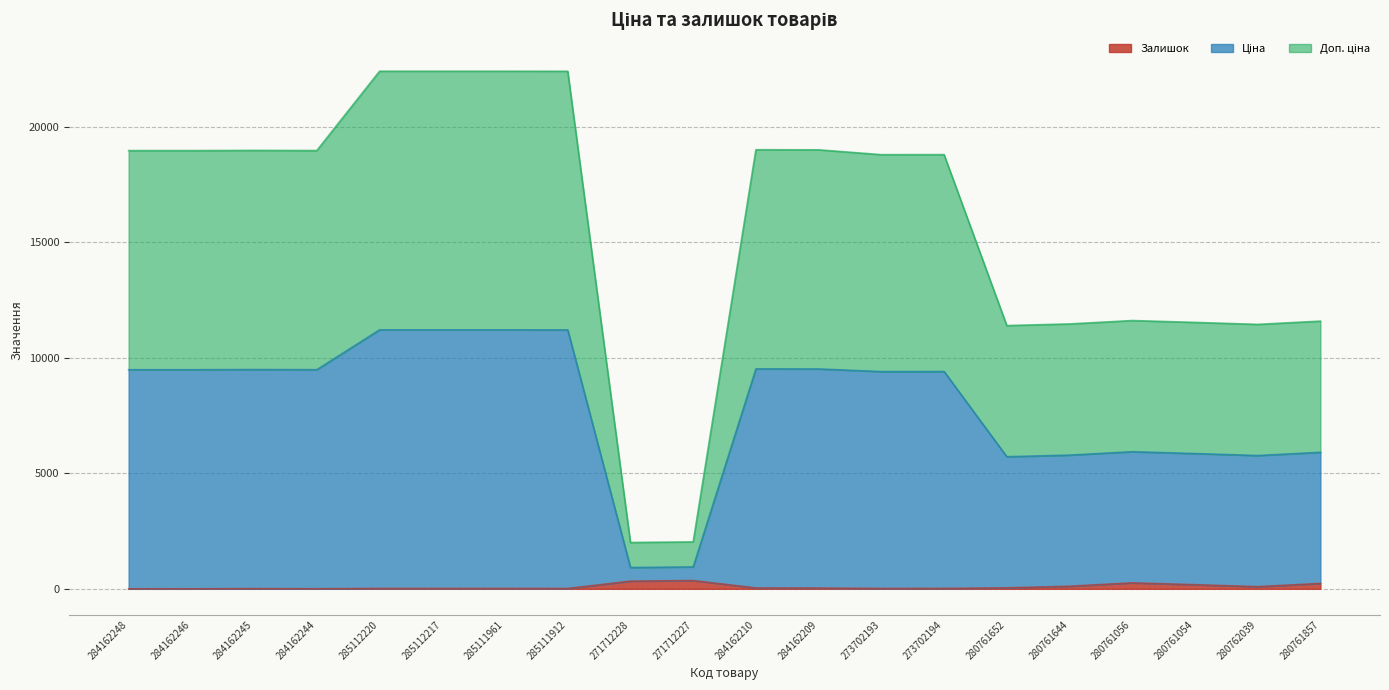

What is the maximum value for Залишок?

359.0